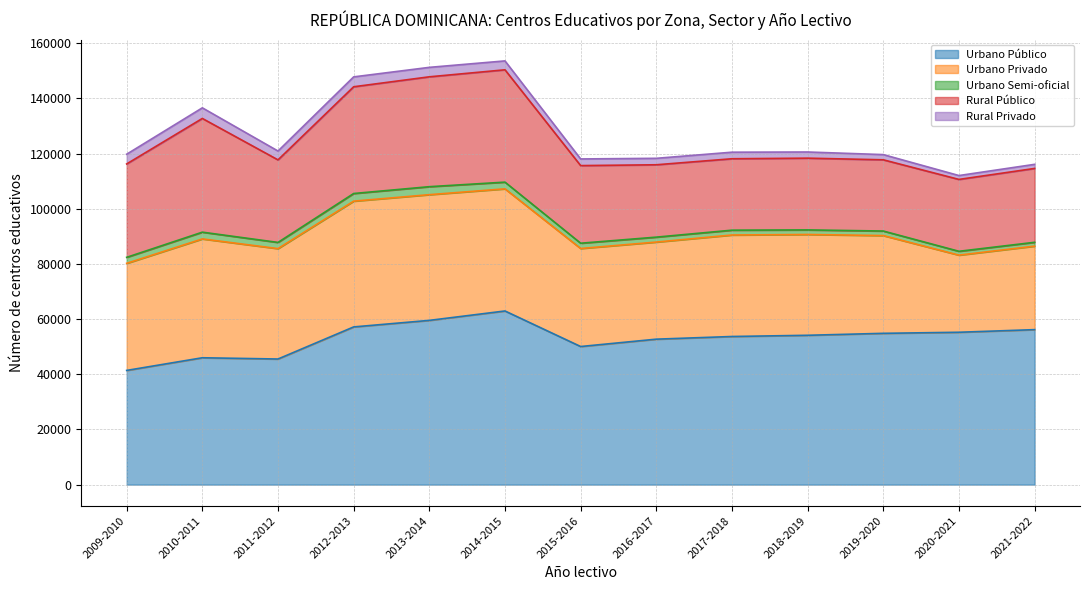

How many lines are shown in the chart?

5